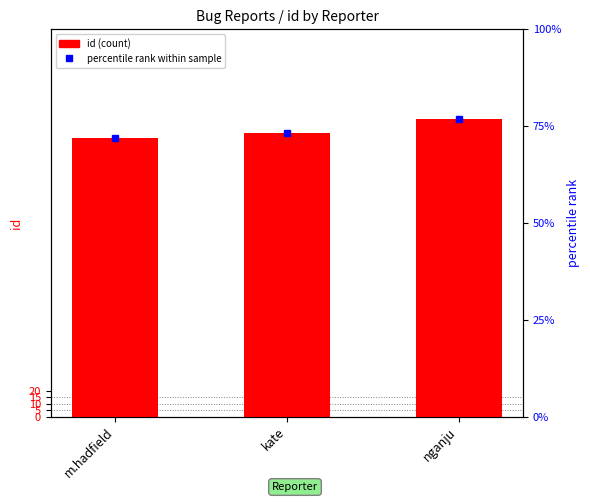

Rank the categories by value from lowest to highest.

m.hadfield, kate, nganju